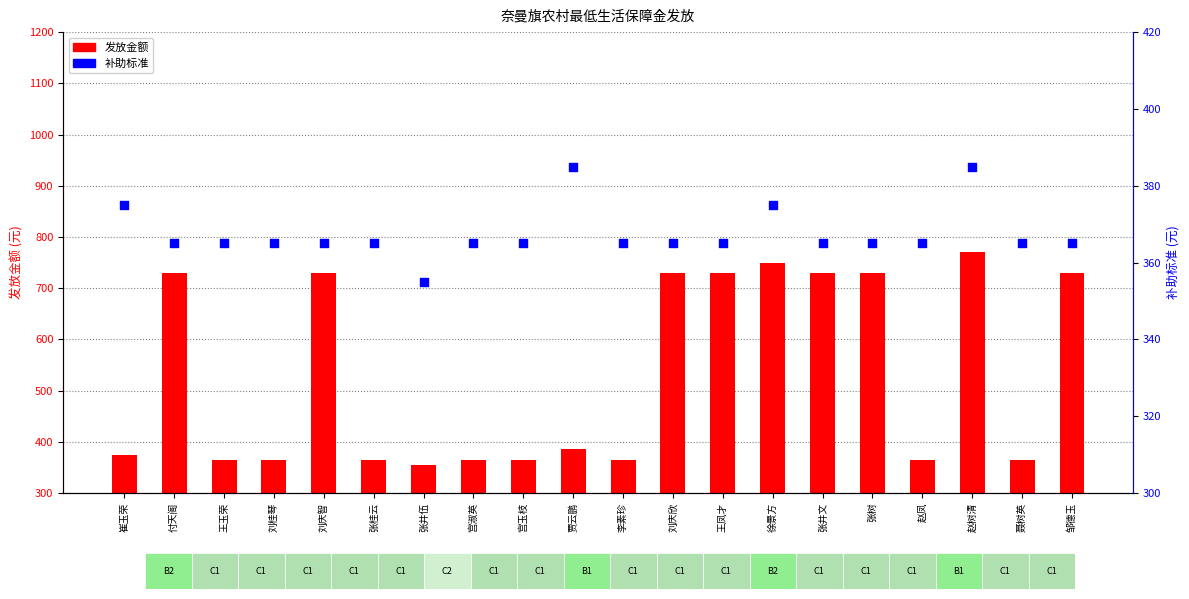

What is the total value across all series at 贾云鹏?

770